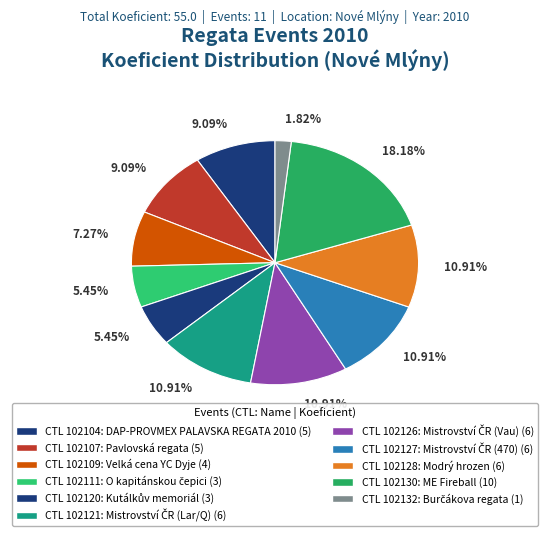

How many segments does this pie chart have?

11